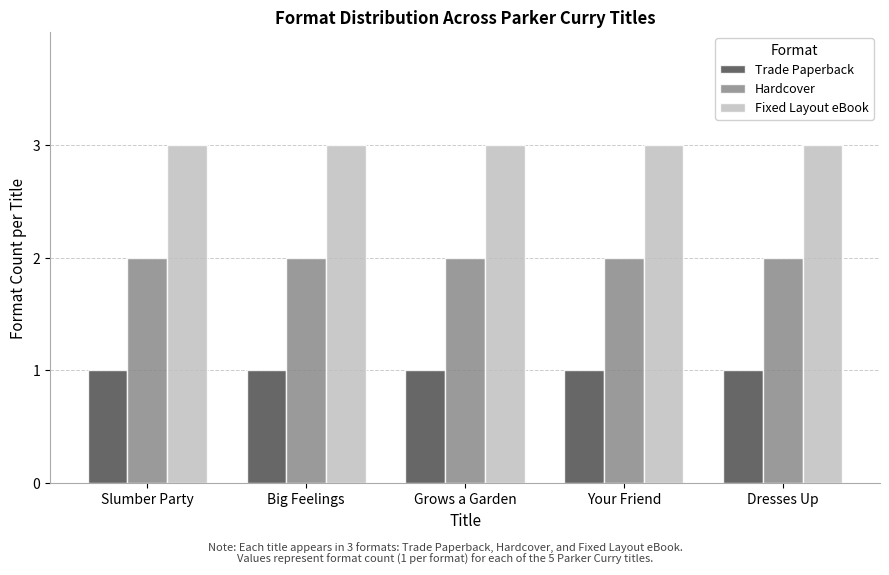

Which series has the largest total across all categories?

Fixed Layout eBook